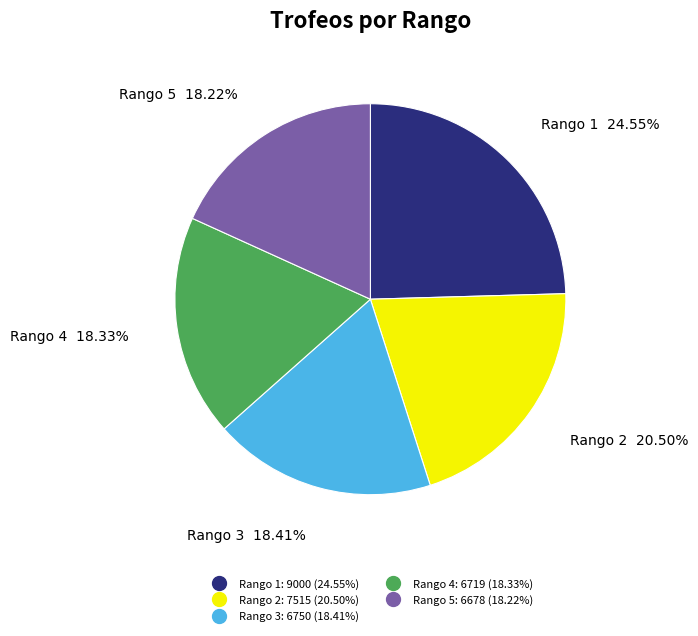

Does any single category account for the majority?

No